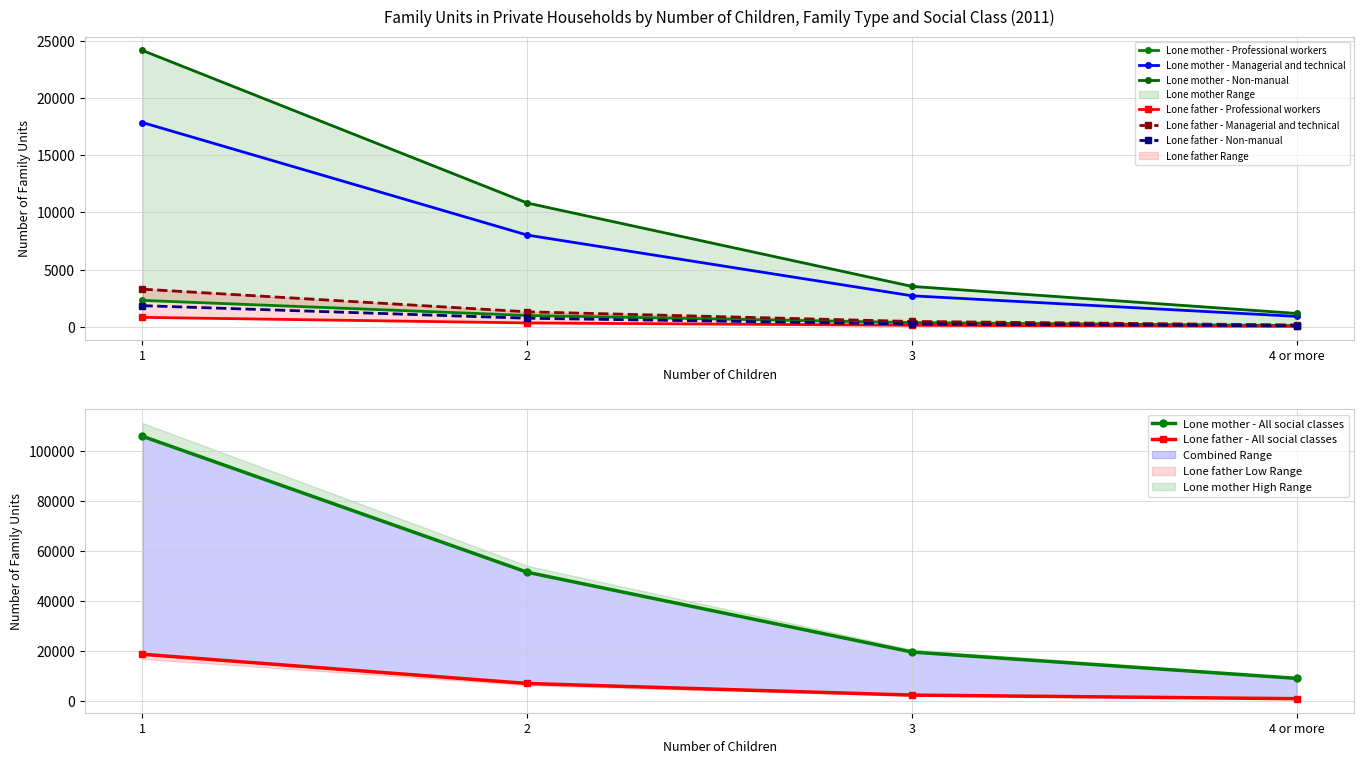

What is the approximate value of Lone mother - Non-manual at 2?

10820